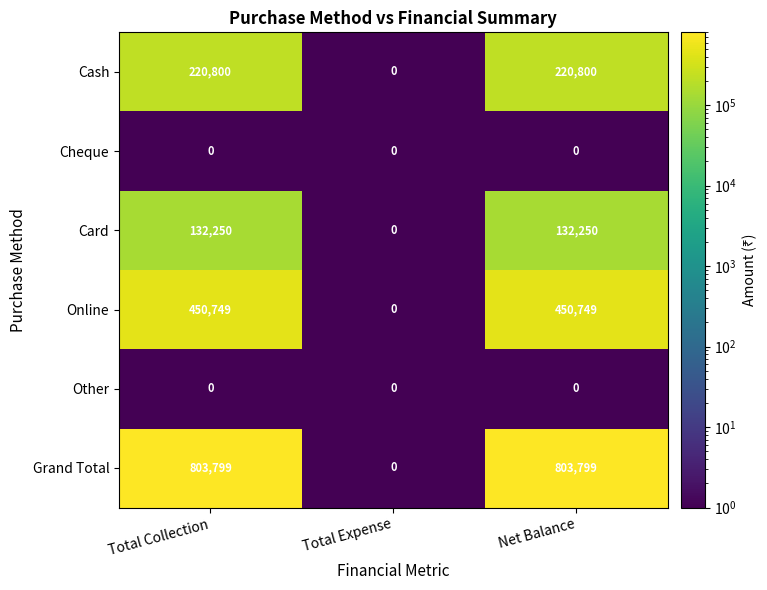

True or false: Cash has a value of 313691 at Net Balance.

False